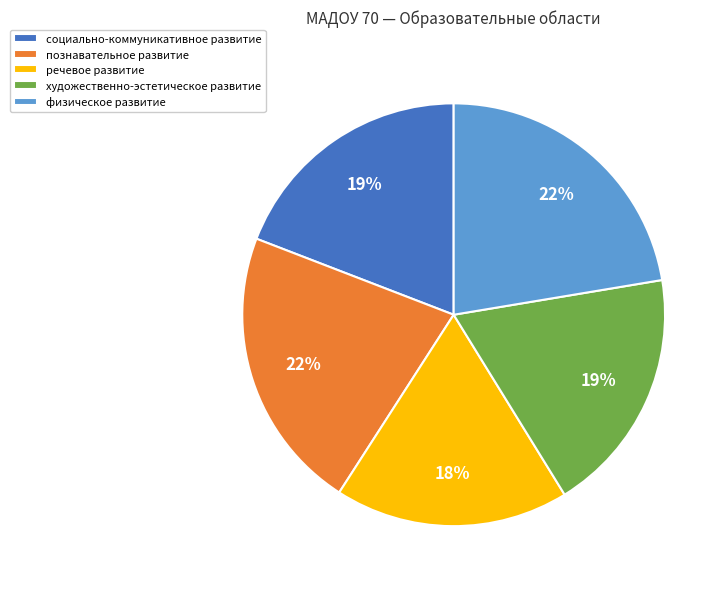

Is познавательное развитие the majority of the pie?

No